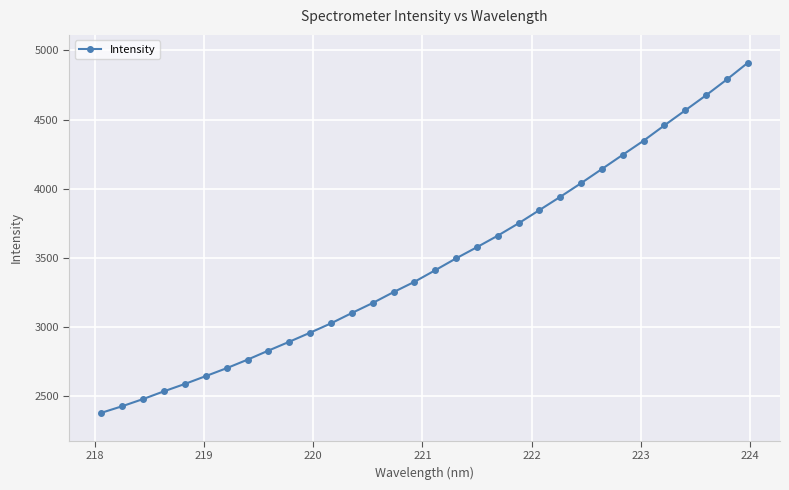

What is the minimum value shown in the chart?

2377.7